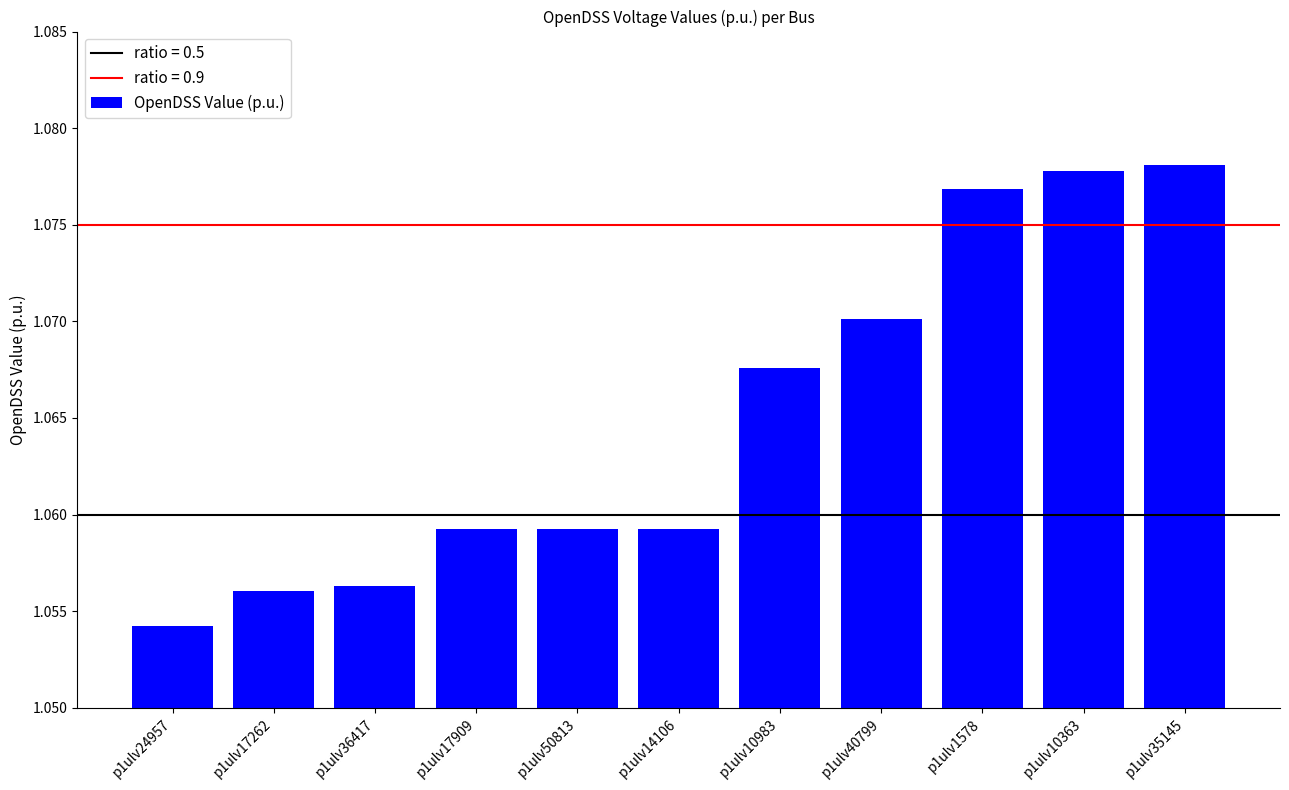

The value at p1ulv17262 is 1.7. True or false?

False